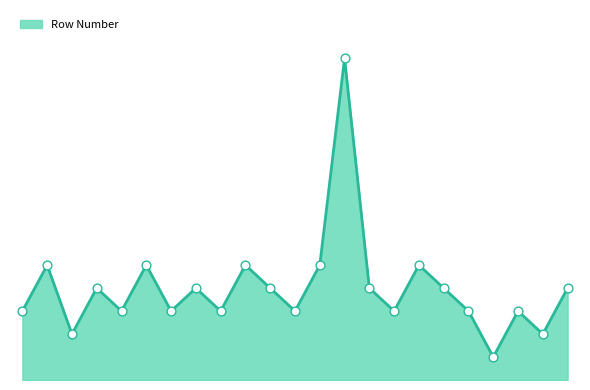

Is this an area chart (filled region under the line)?

Yes